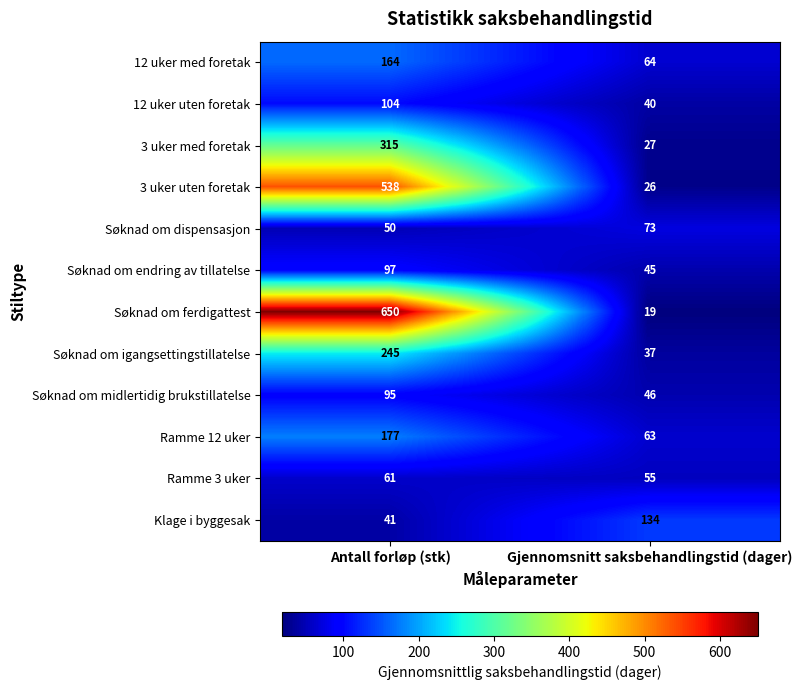

At which category is the sum across all series the highest?

Antall forløp (stk)